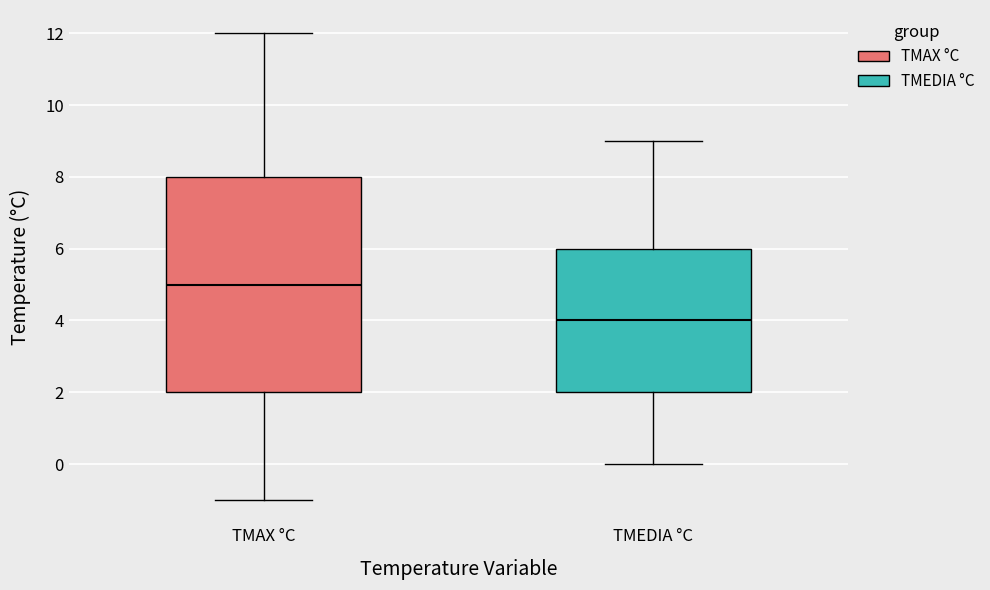

Which box is the tallest, from its lower edge to its upper edge?

TMAX °C